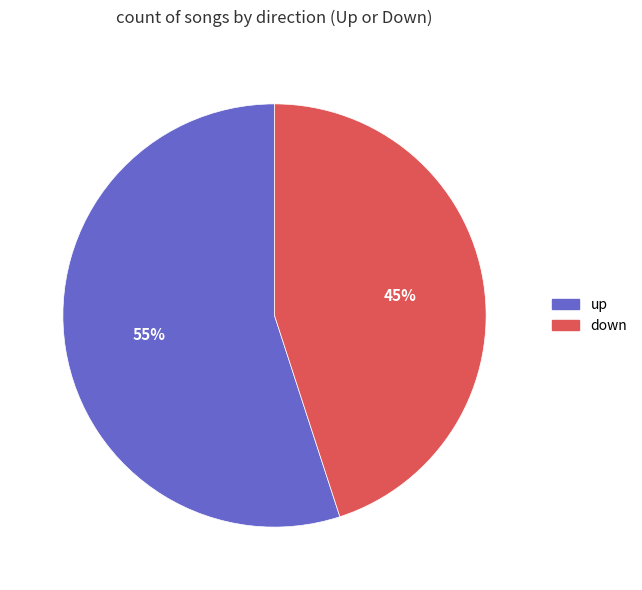

What percentage is the down slice, to the nearest percent?

45%